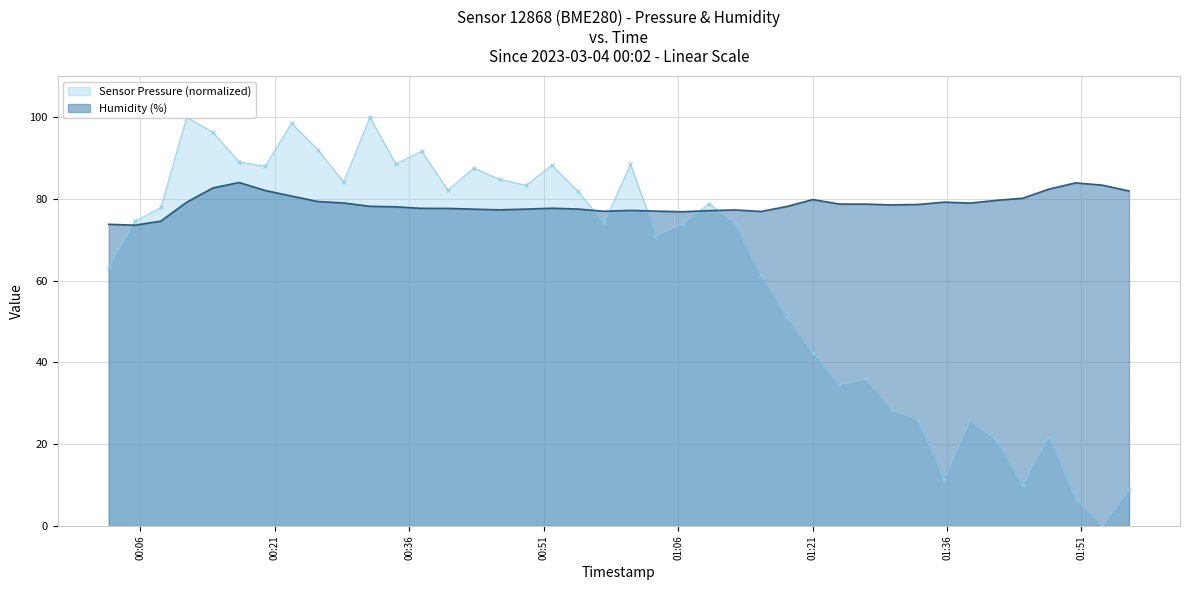

What is the total value across all series at 2023-03-04T01:00:41?

165.7